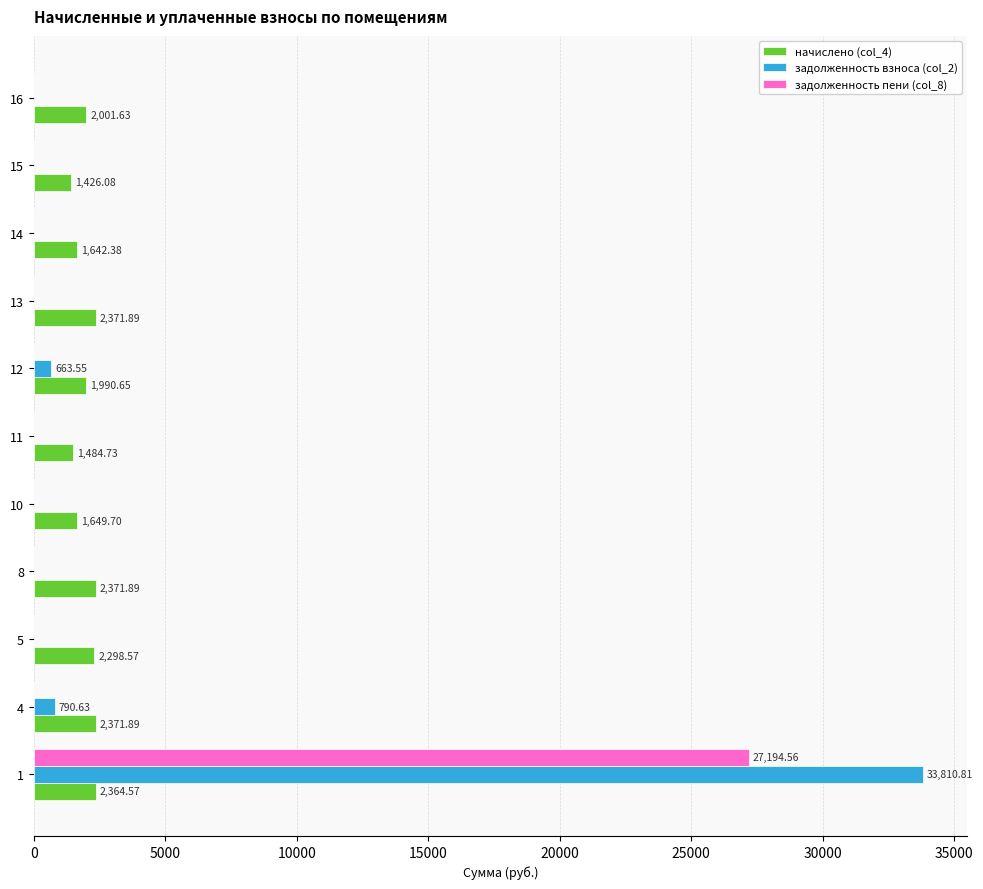

Which series has the largest total across all categories?

задолженность взноса (col_2)